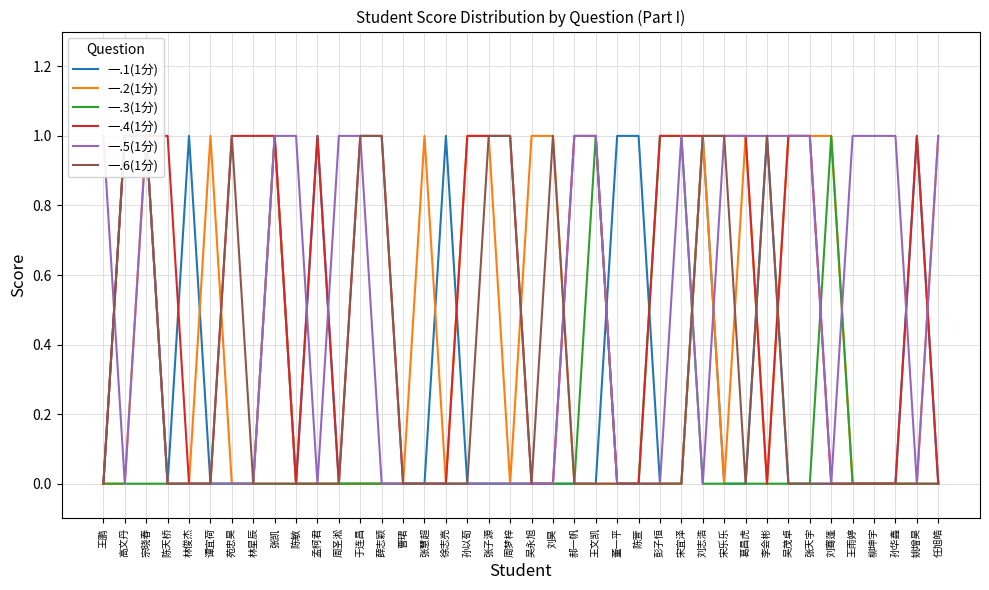

True or false: 一.5(1分) has a value of 1 at 葛昌虎.

True